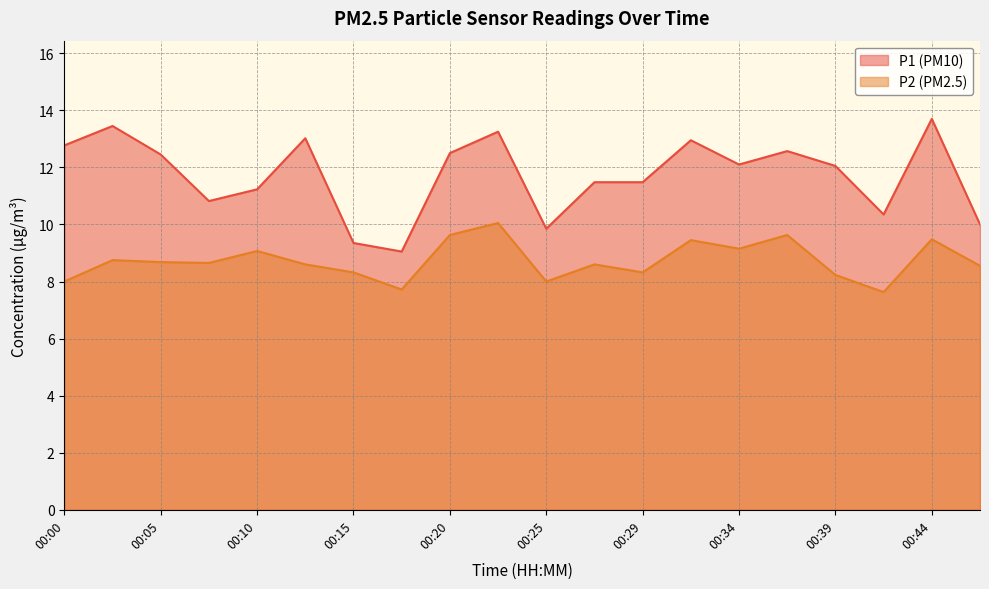

What is the minimum value for P2?

7.6